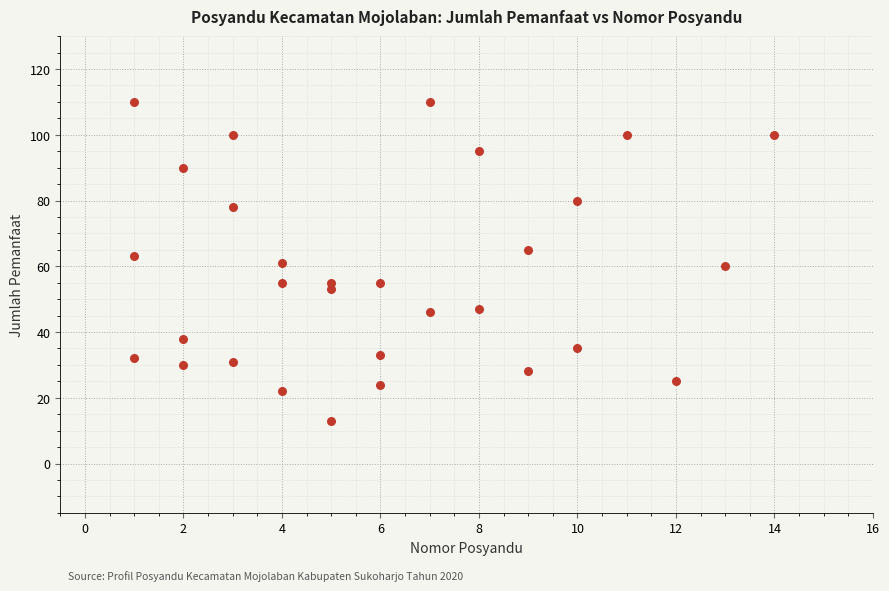

What is the range of X values (max minus min)?

13